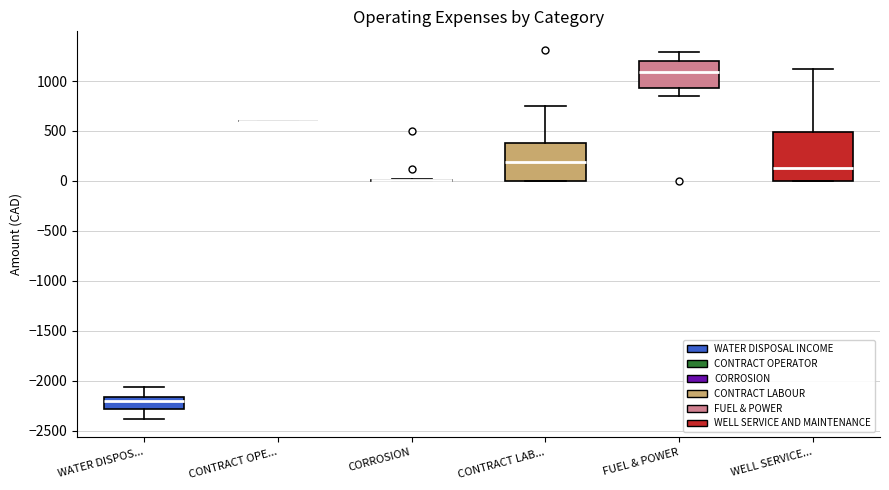

Reading left to right, read every box against the y-axis: the position of its median line, the range the box covers, and the ends of its whiskers. The values are not printed on the chart, so give them approximately, as read against the axis.

WATER DISPOS...: median -2200, box -2300 to -2150, whiskers -2400 to -2050
CONTRACT OPE...: box collapsed to a line at 600, whiskers 600 to 600
CORROSION: box collapsed to a line at 0, whiskers 0 to 0
CONTRACT LAB...: median 200, box 0 to 400, whiskers 0 to 750
FUEL & POWER: median 1100, box 950 to 1200, whiskers 850 to 1300
WELL SERVICE...: median 150, box 0 to 500, whiskers 0 to 1150